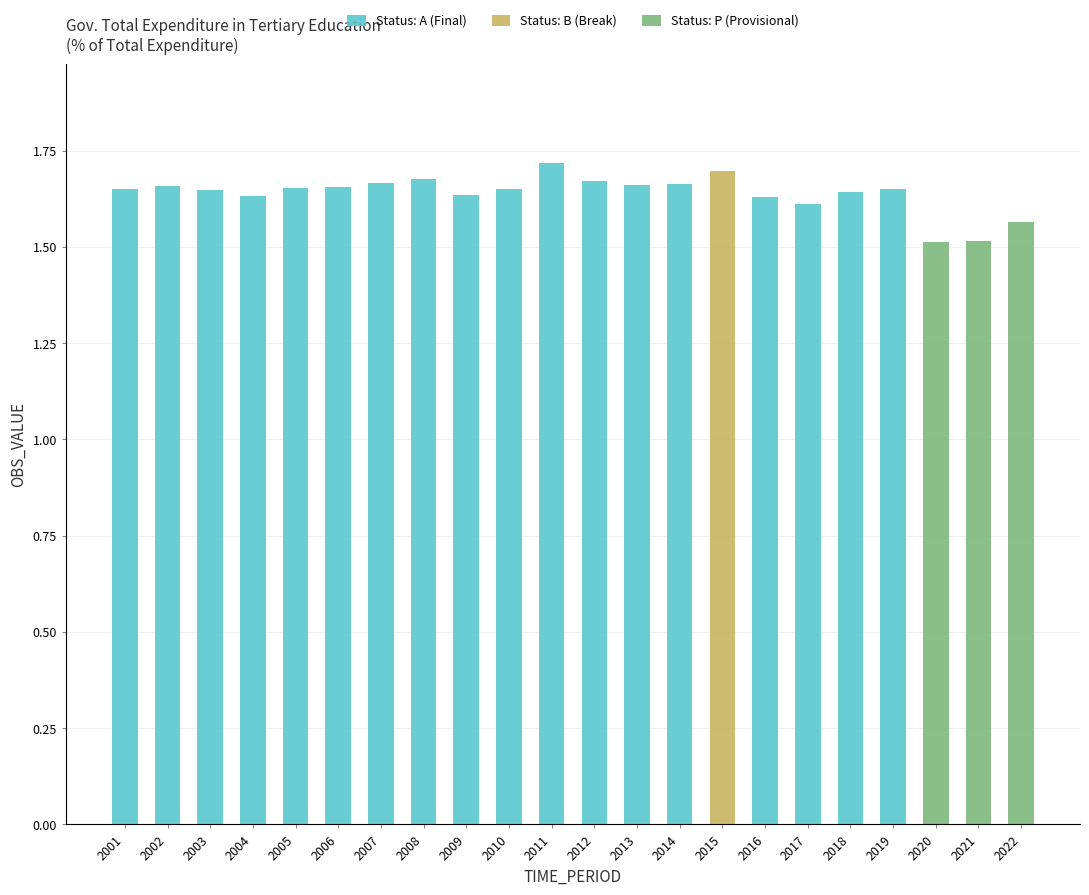

True or false: the data shows 2.5 at 2013.

False